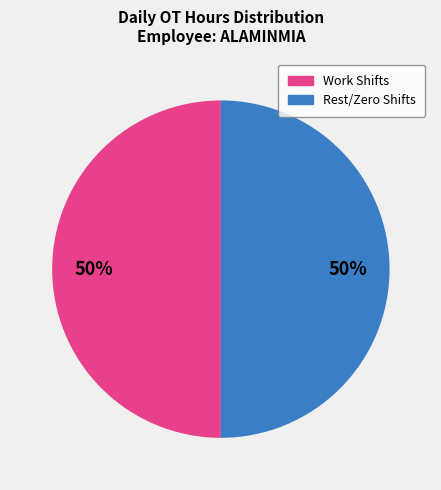

To the nearest percent, what portion does Work Shifts represent?

50%